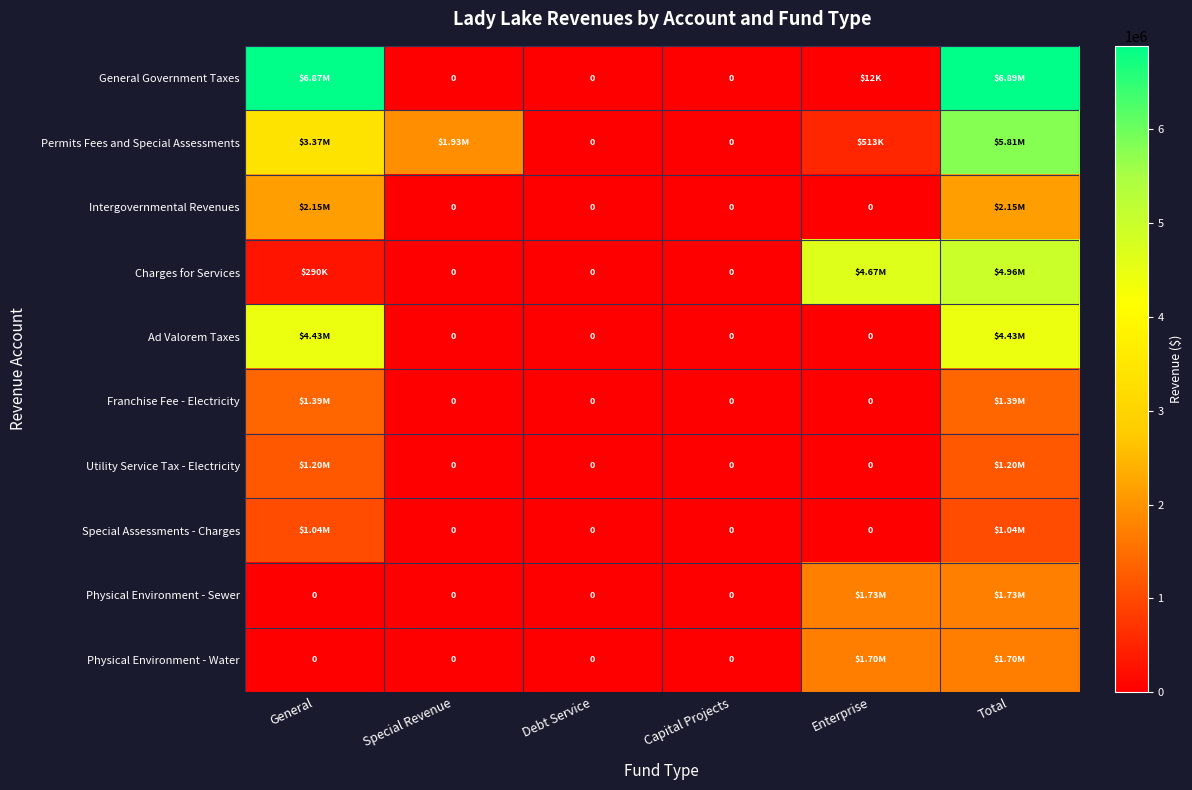

Which series has the largest total across all categories?

General Government Taxes